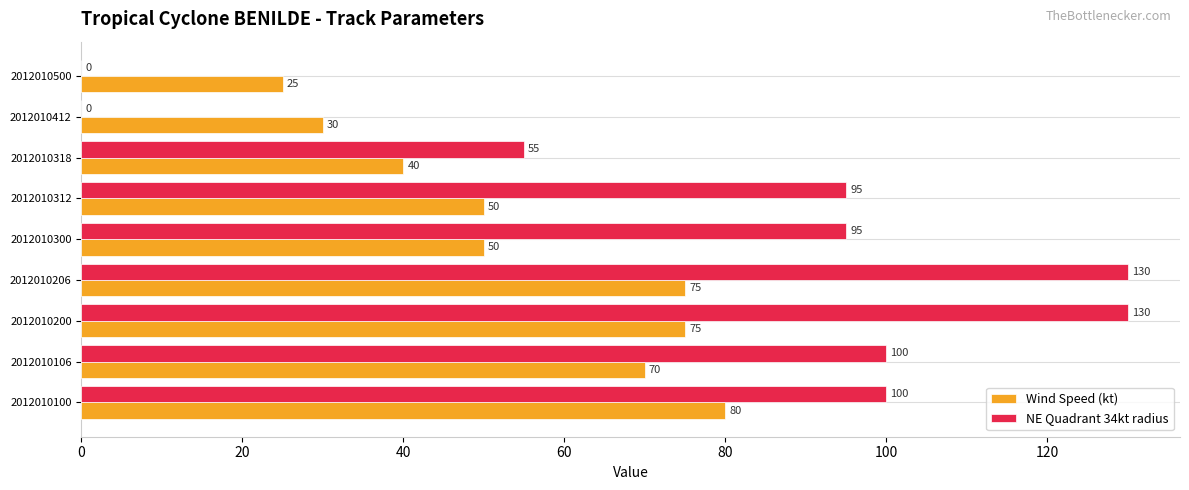

What are all the series names shown in the legend?

Wind Speed (kt), NE Quadrant 34kt radius